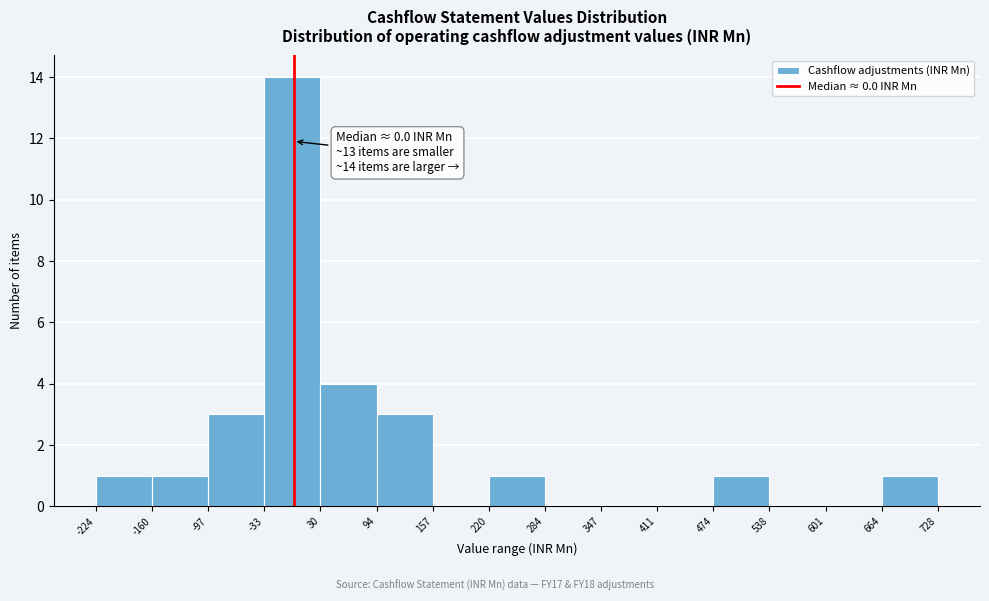

Which range on the x-axis has the tallest bar?

-33 to 30